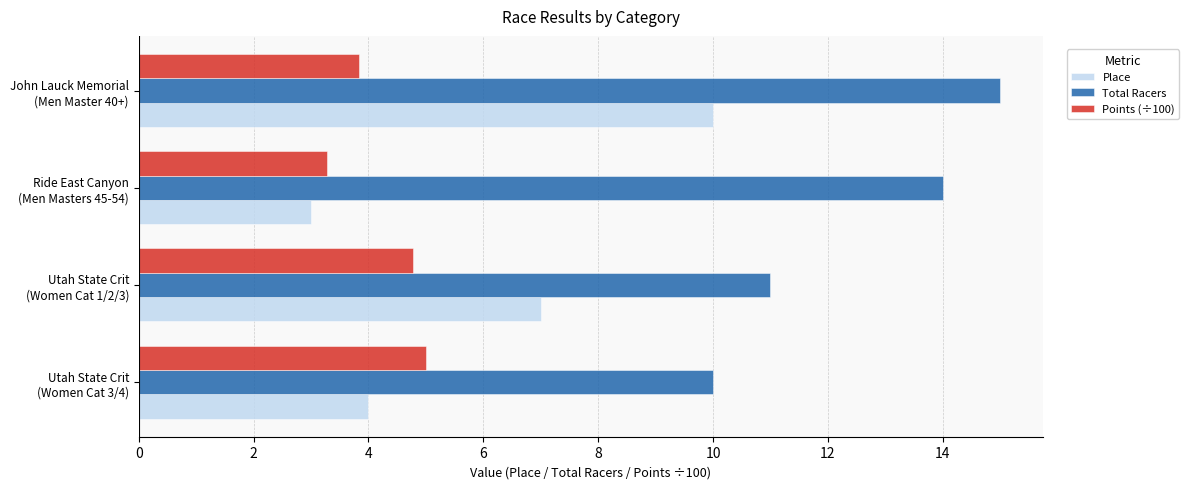

What is the difference between the second highest and second lowest values in the Points (÷100) series?

0.9